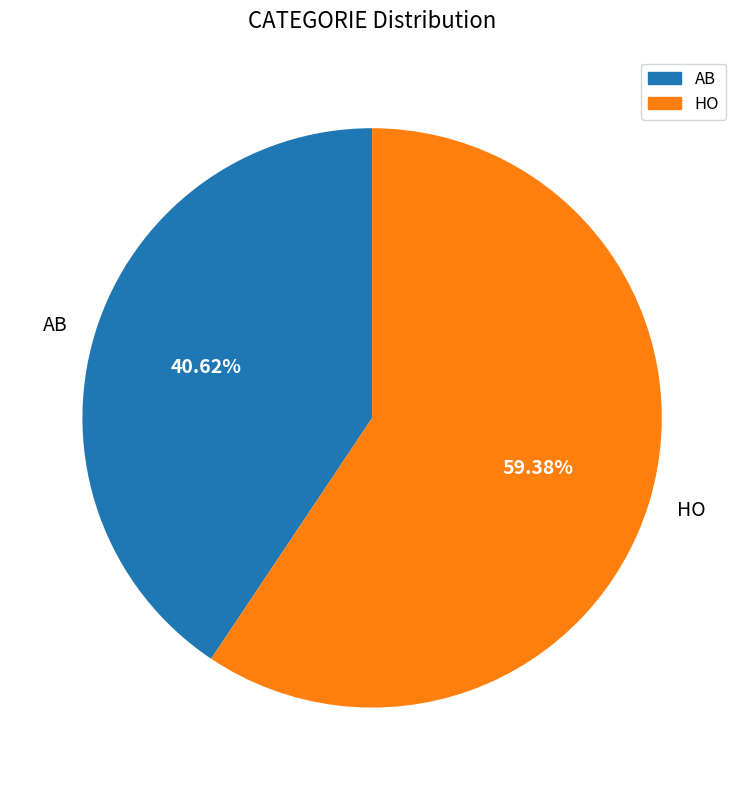

What percentage is NOT represented by HO?

40.6%